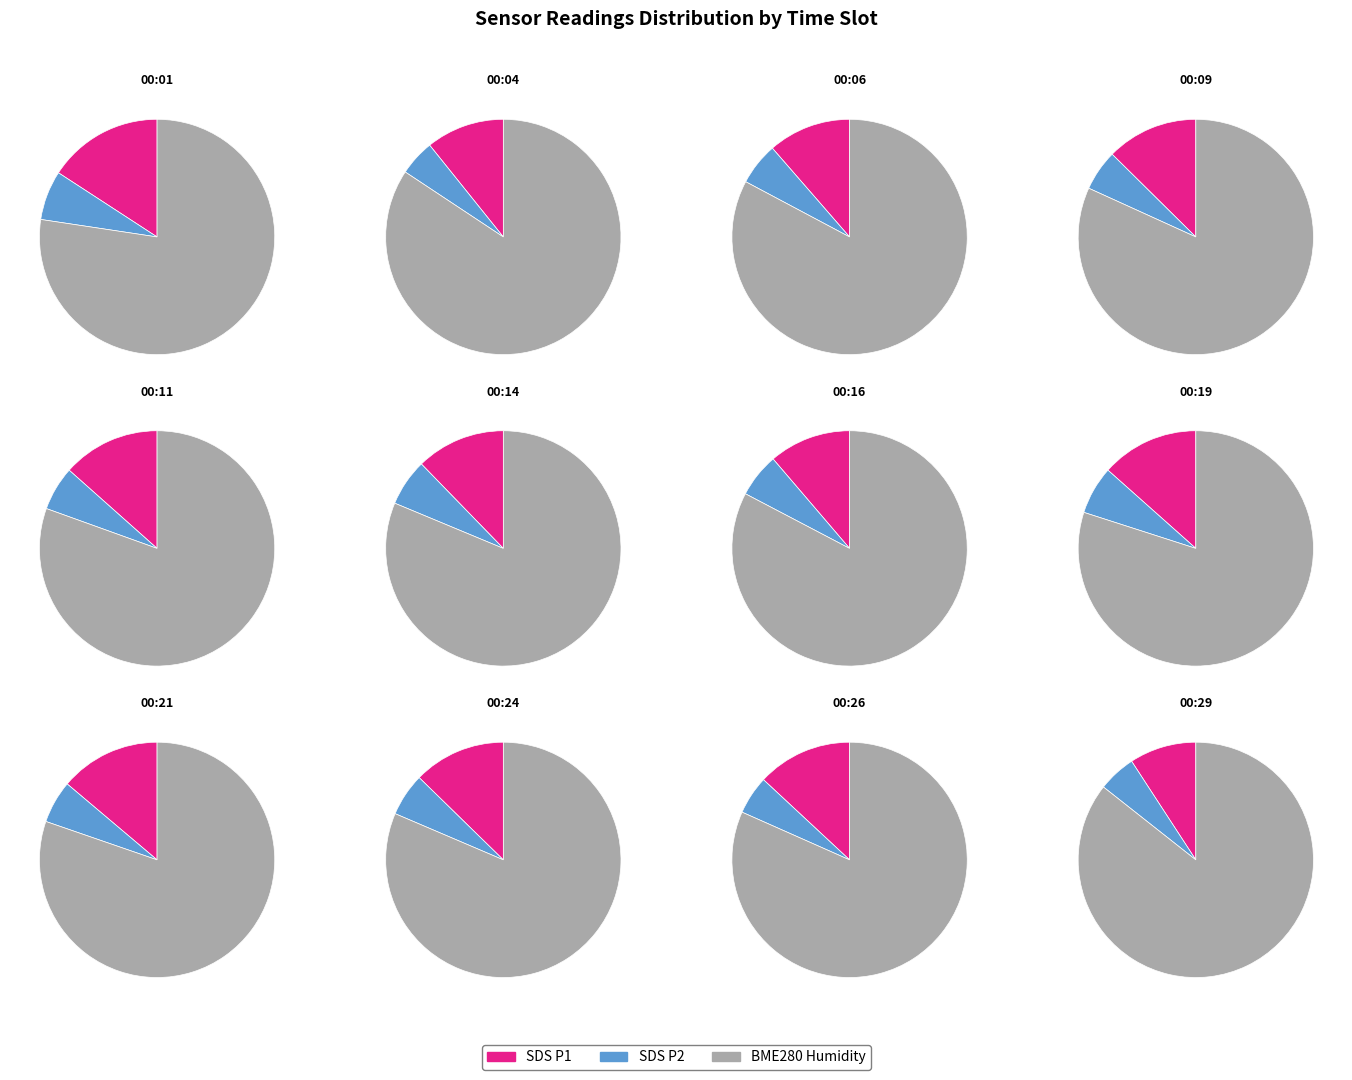

The 00:14 slice represents 8% of the pie. True or false?

True